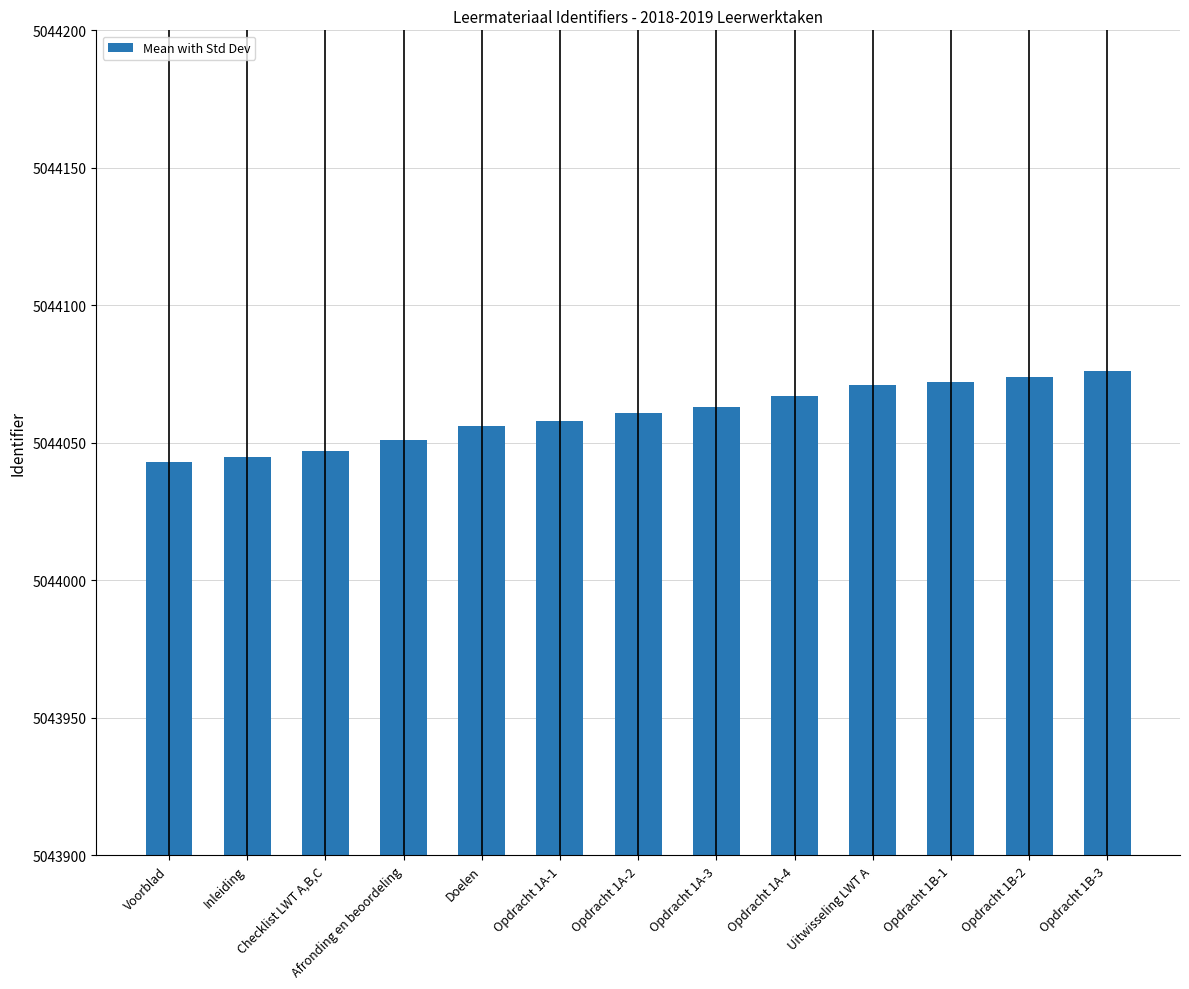

How many values are below 5044061?

6